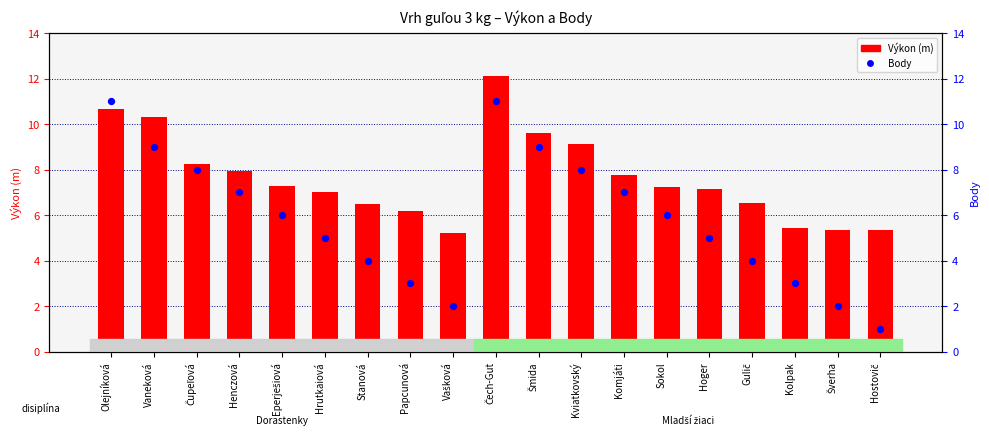

Which series reaches the minimum Y coordinate?

Body